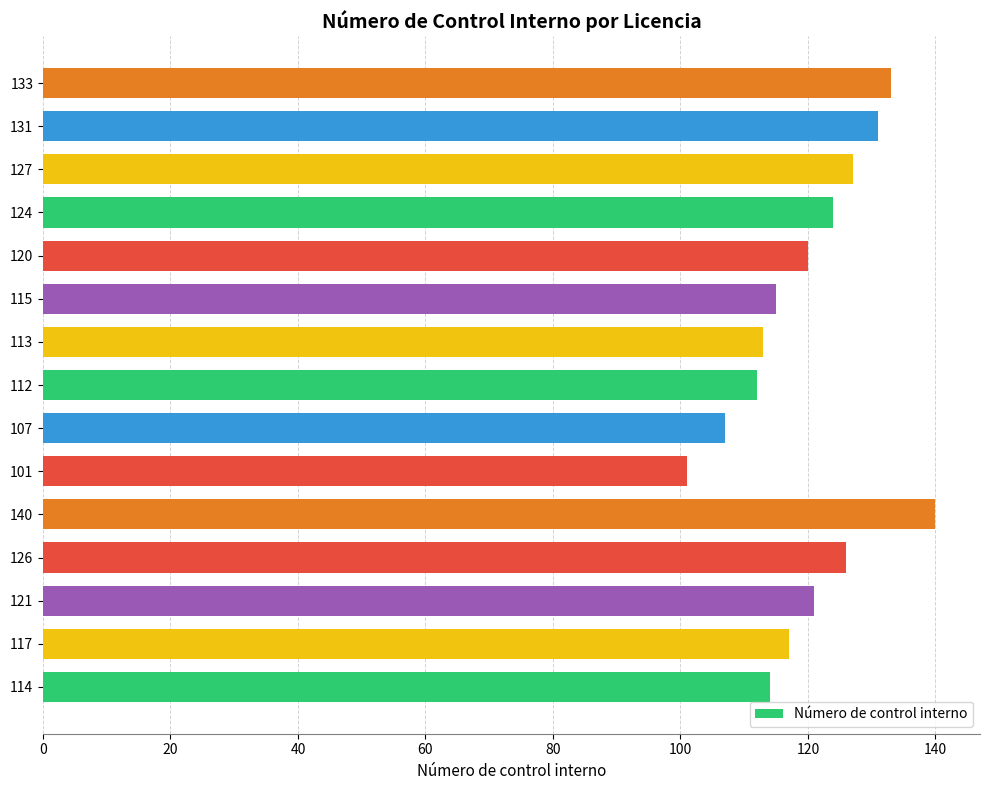

What is the change in value from 121 to 101?

-20